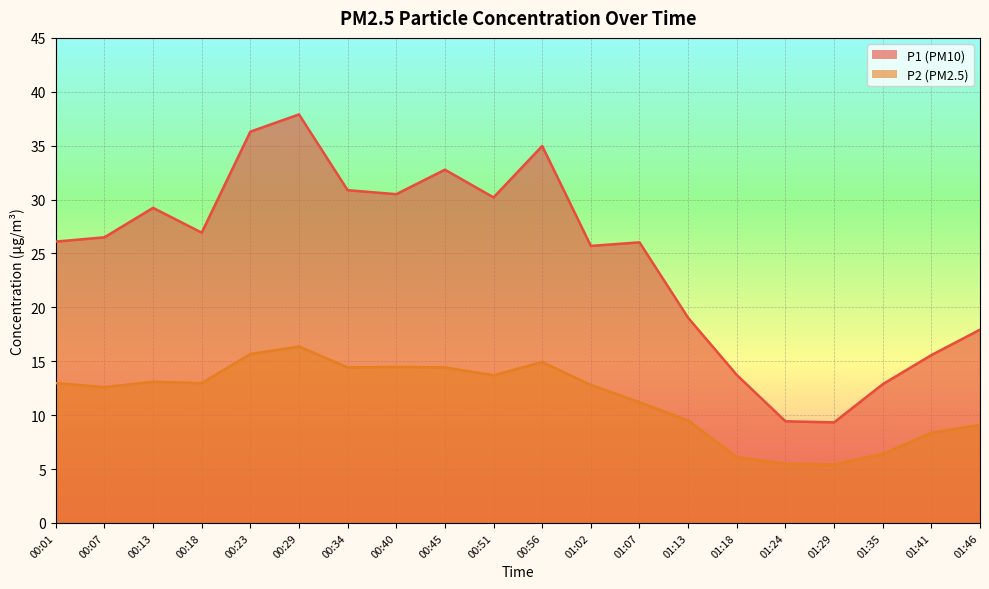

What is the label of the 1st point from the left?

00:01